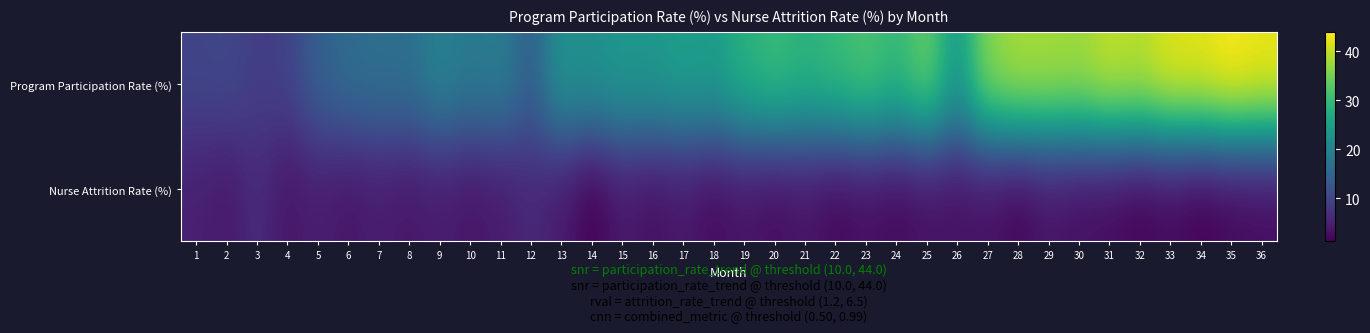

Which series changed the most between 11 and 20?

Program Participation Rate (%)